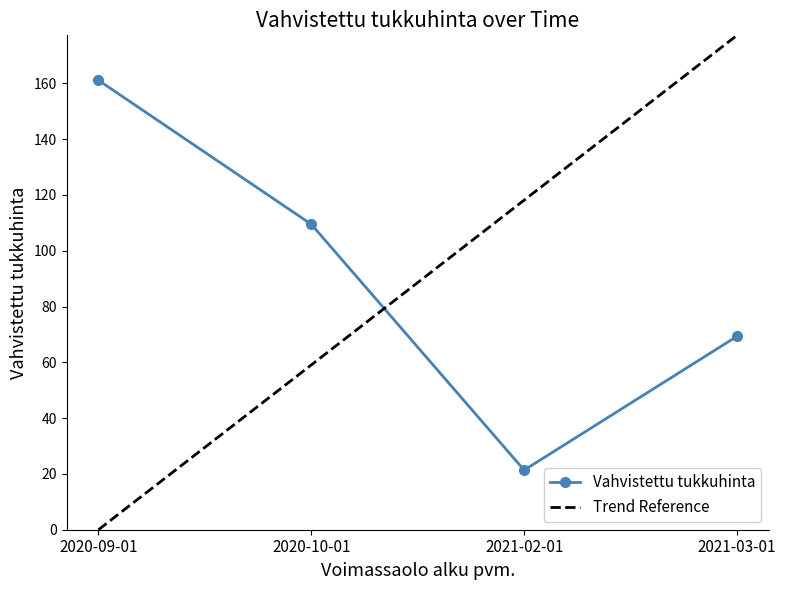

Where is the first local maximum?

2020-09-01